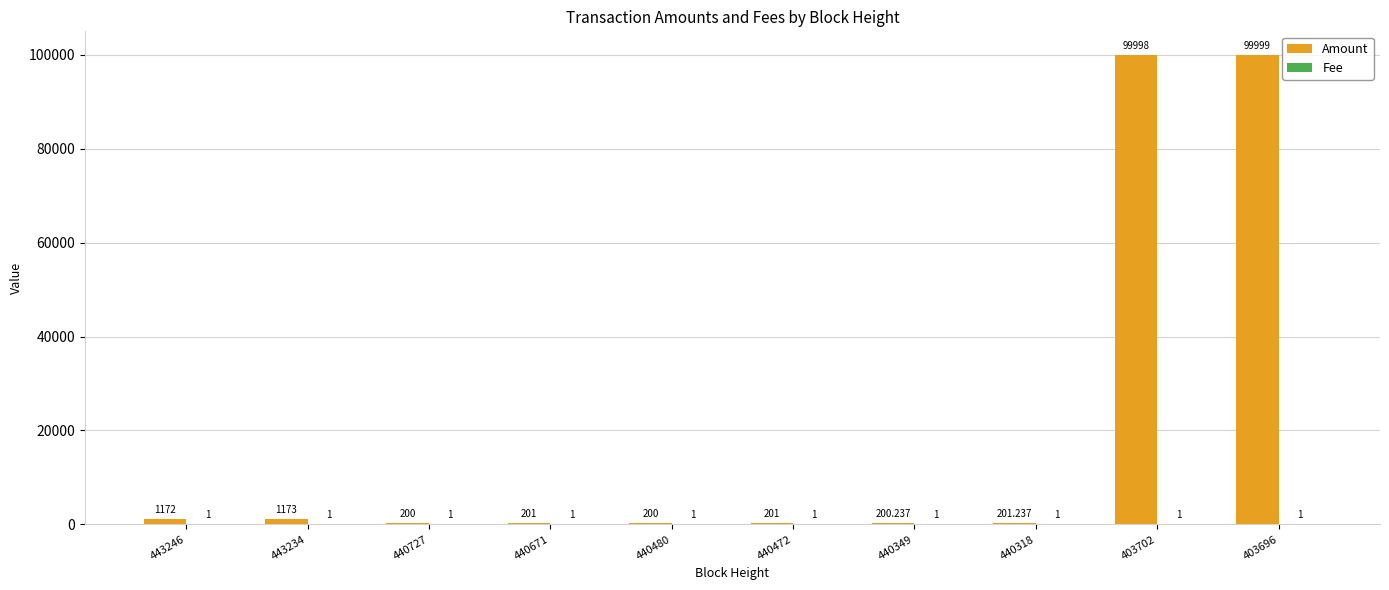

Which series has the largest total across all categories?

Amount